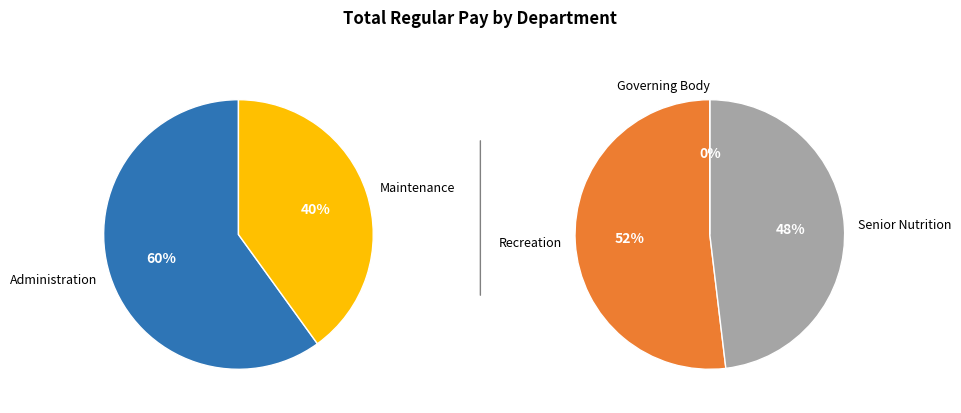

Is it true that Recreation is 12% of the pie?

False